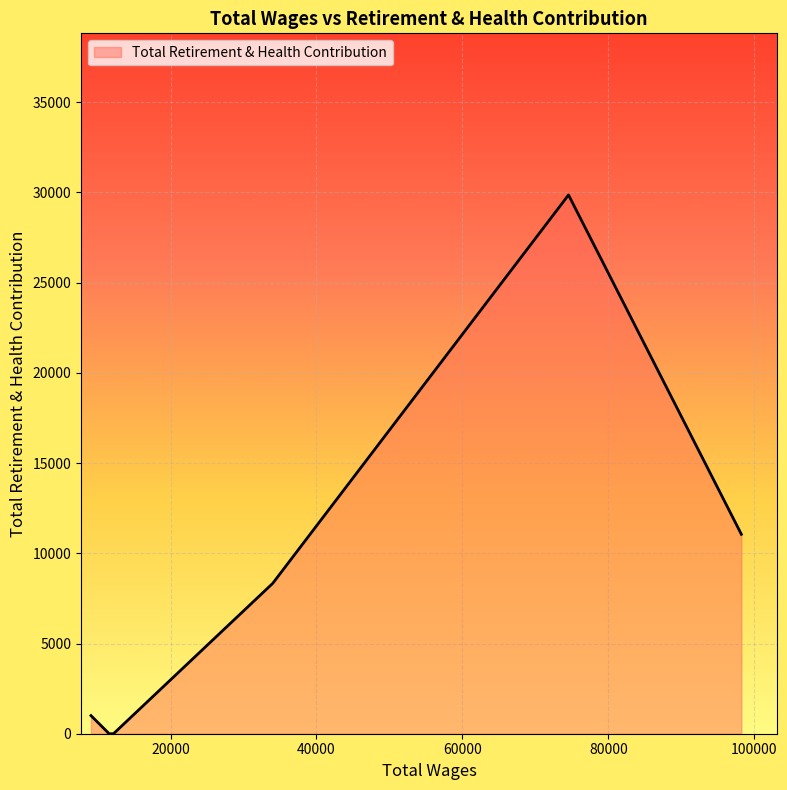

How many categories are shown in the chart?

6